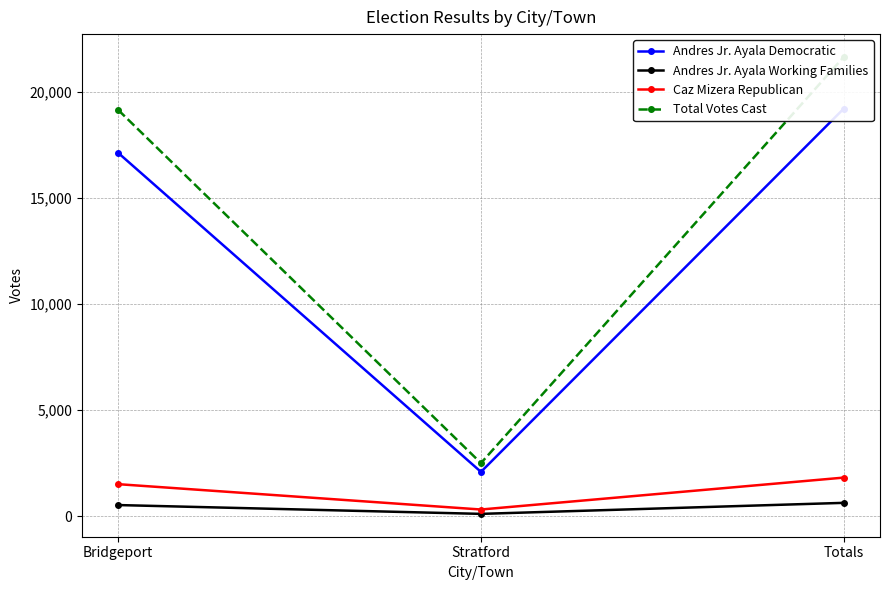

Reading left to right, list all the values displayed in this chart.

Andres Jr. Ayala Democratic: Bridgeport=17133	Stratford=2085	Totals=19218
Andres Jr. Ayala Working Families: Bridgeport=520	Stratford=104	Totals=624
Caz Mizera Republican: Bridgeport=1505	Stratford=310	Totals=1815
Total Votes Cast: Bridgeport=19158	Stratford=2499	Totals=21657